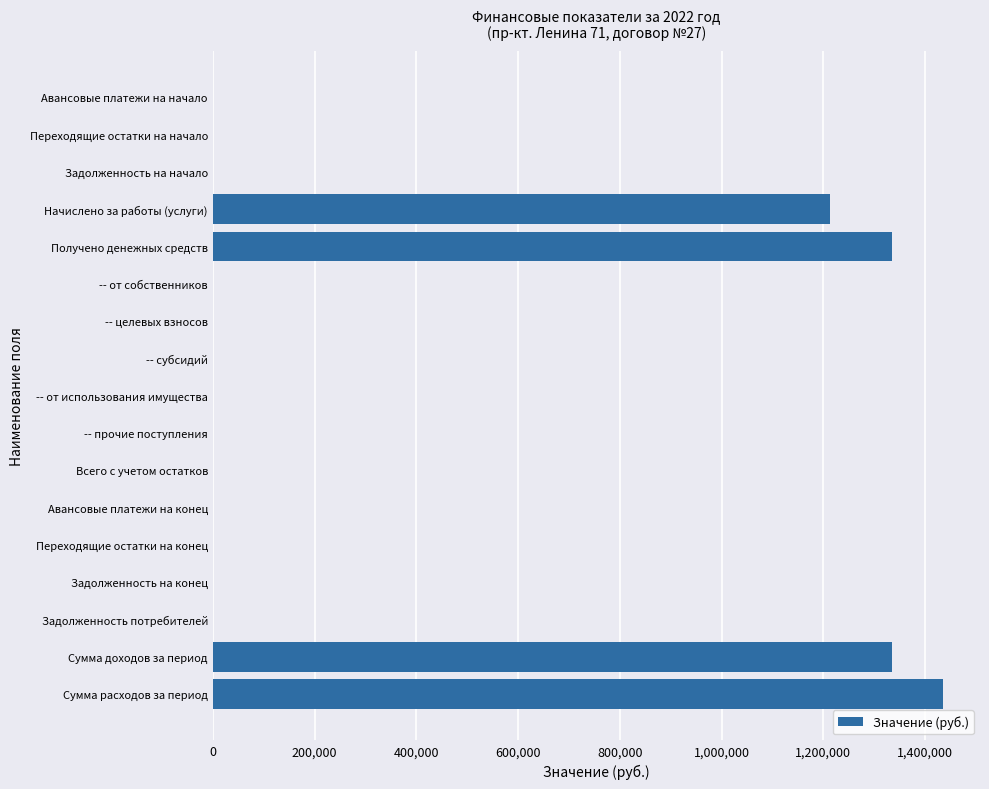

Is it true that the value at Задолженность потребителей is -767533.6?

False